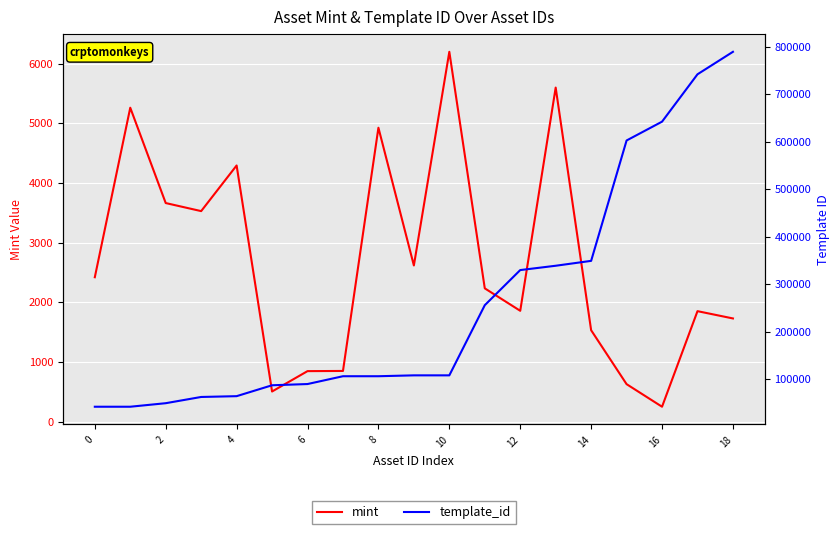

How many data points does each series have?

19